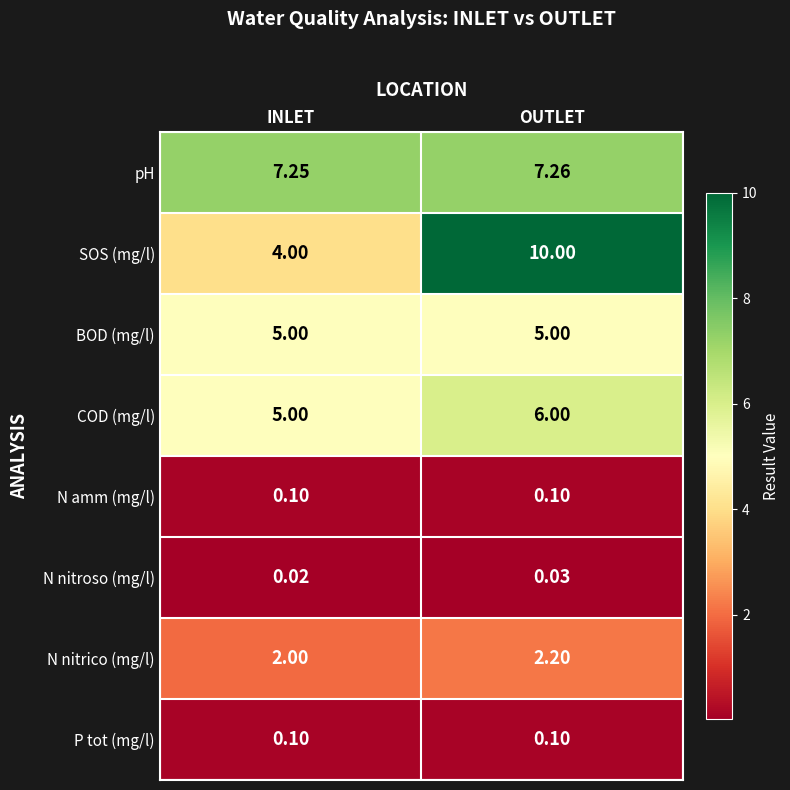

Which category has the lowest value in the COD (mg/l) series?

INLET